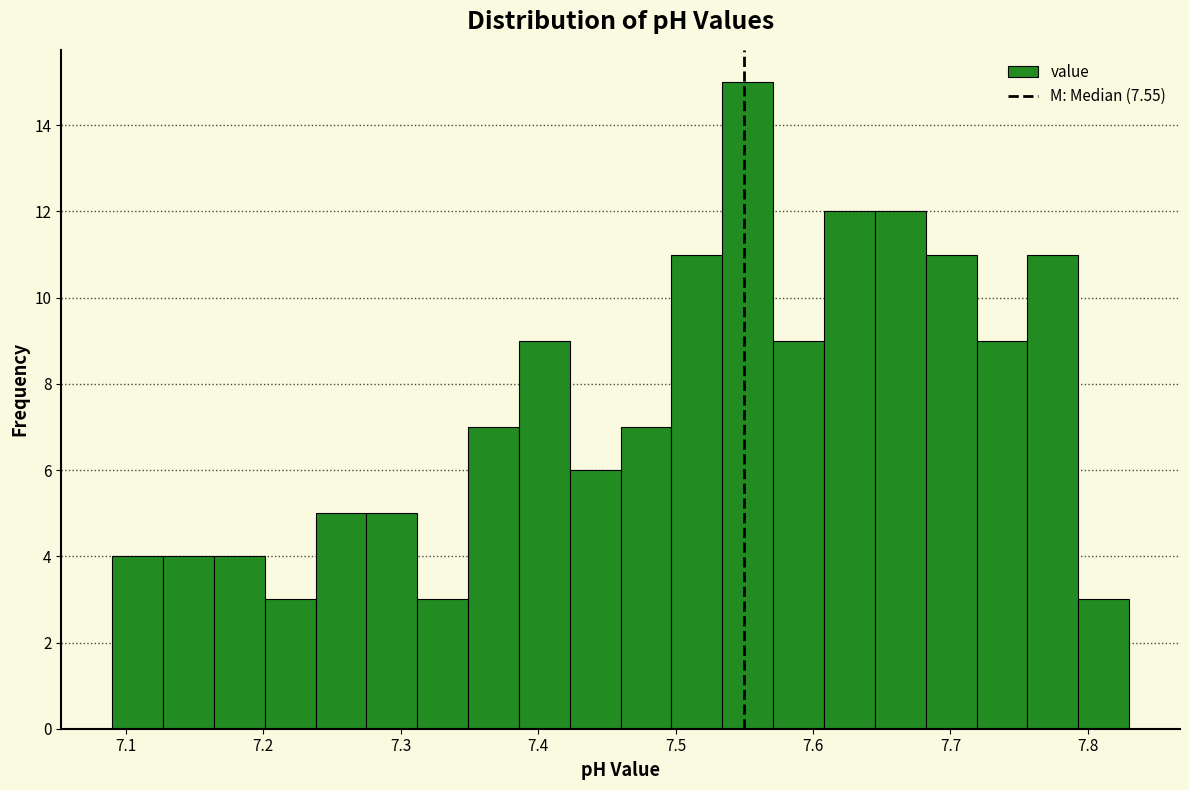

Read against the x-axis, roughly where is the centre of the tallest bar?

7.55